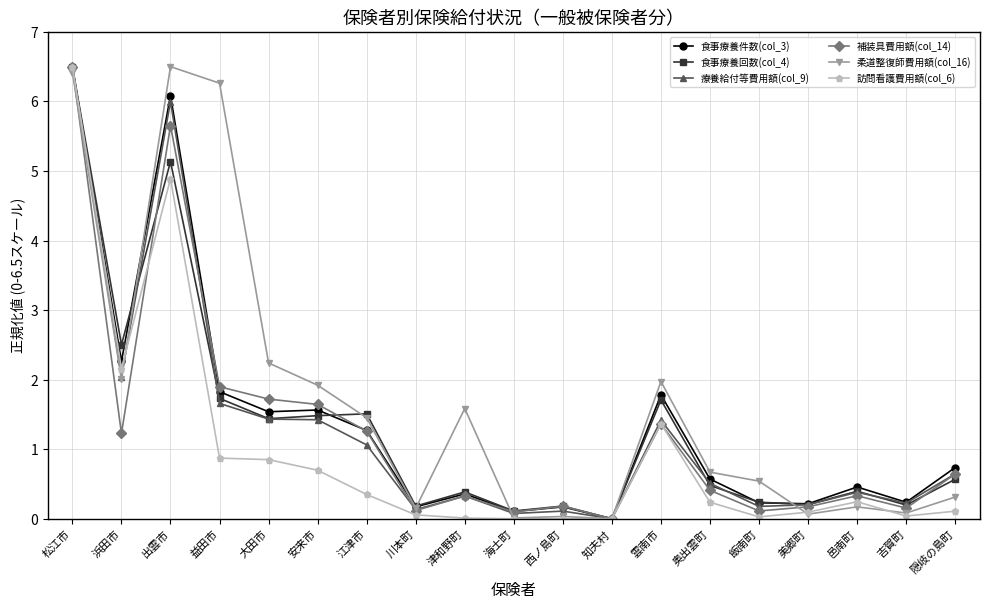

Which series has the largest total across all categories?

柔道整復師費用額(col_16)